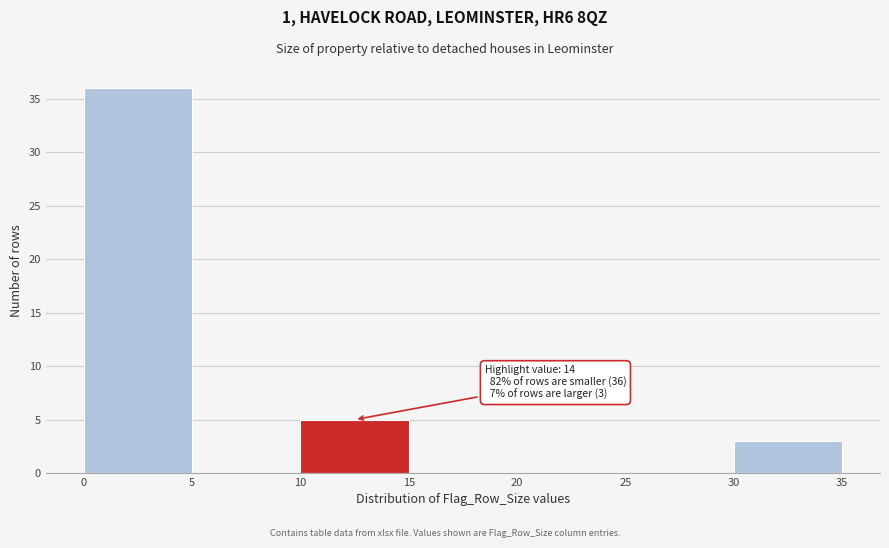

Which range on the x-axis has the tallest bar?

0 to 5